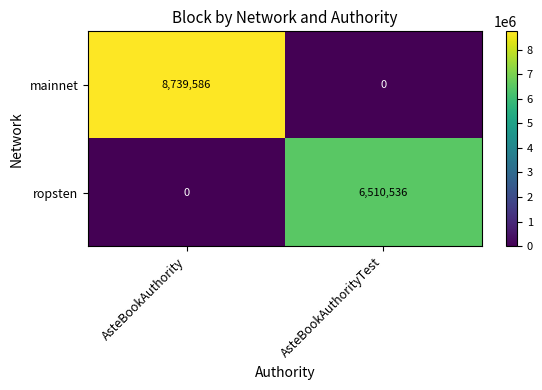

The ropsten series shows 0 at AsteBookAuthority. True or false?

True